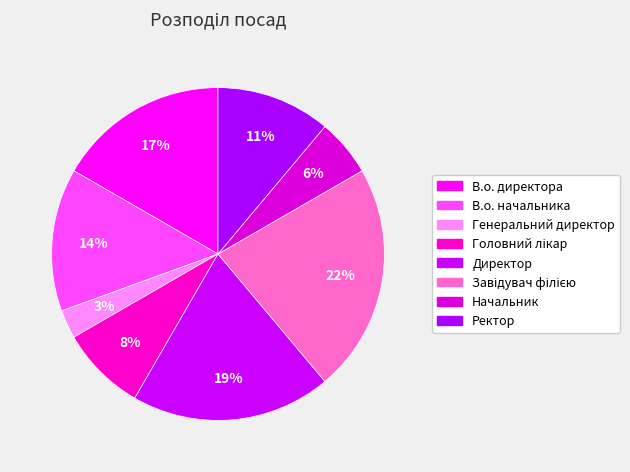

True or false: Генеральний директор accounts for 3% of the total.

True